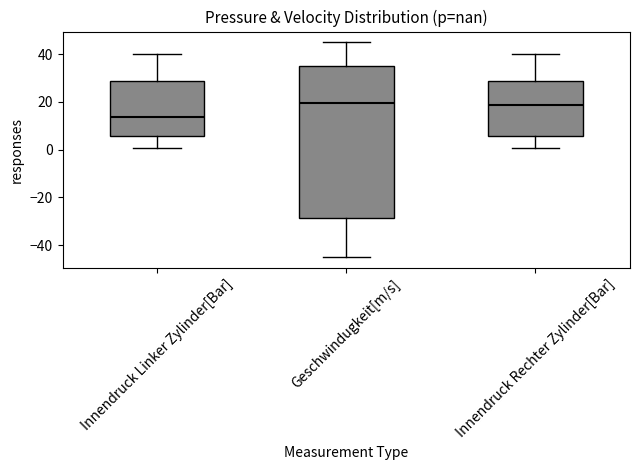

Where does the upper whisker of the box for Innendruck Rechter Zylinder[Bar] end on the y-axis? The values are not printed on the chart, so give them approximately, as read against the axis.

40